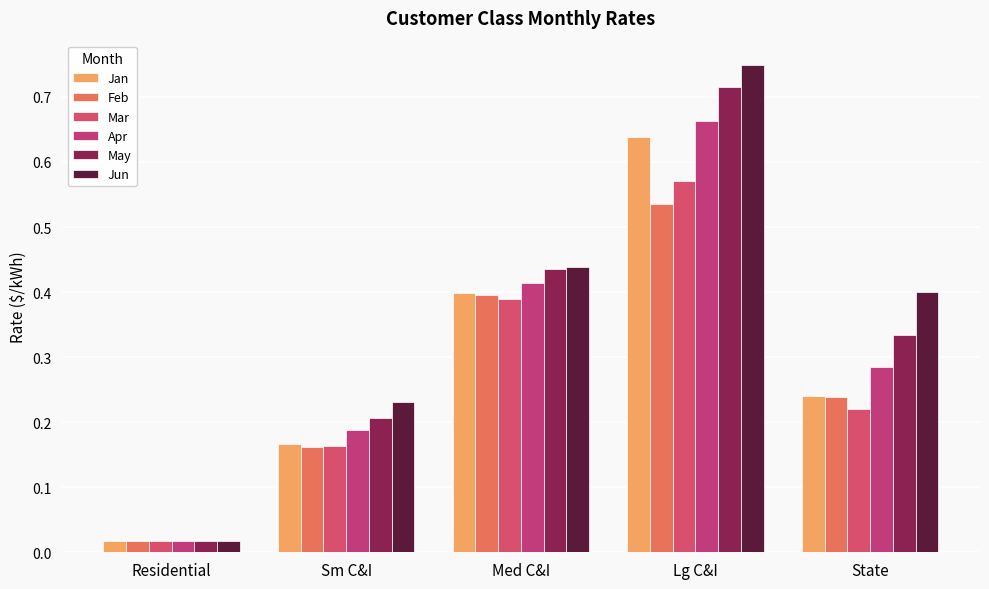

How many groups of bars are there?

5